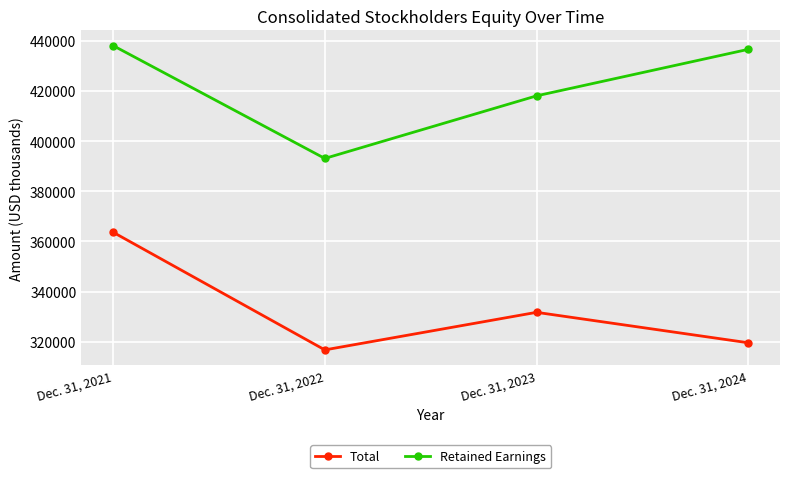

What is the value of the Retained Earnings point at the 4th from the left?

436609